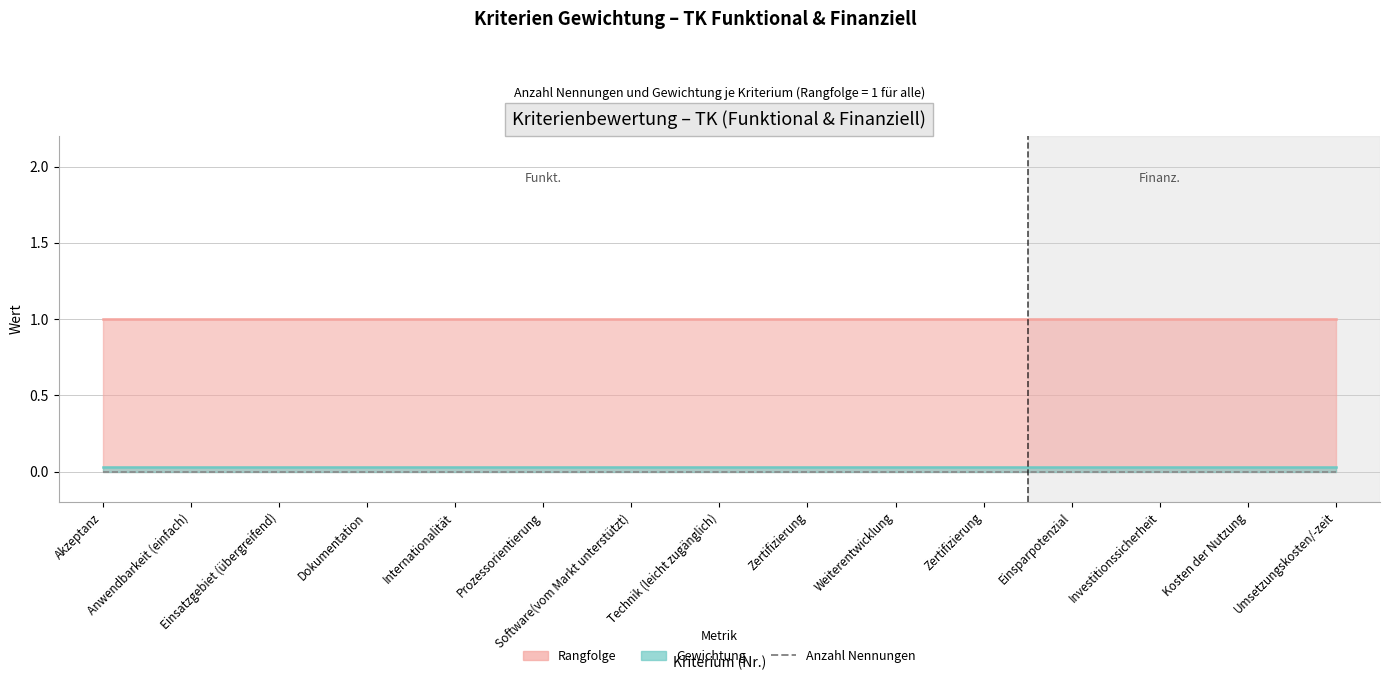

Count the number of categories in the chart.

15